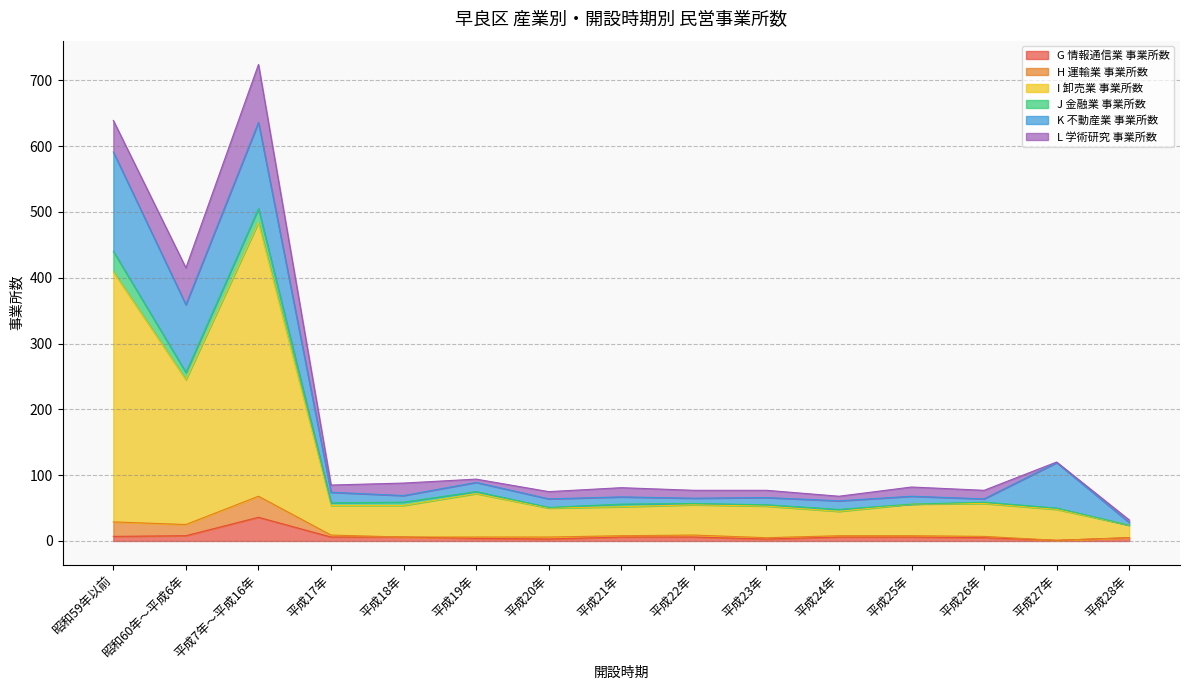

What position from the left is 平成17年?

4